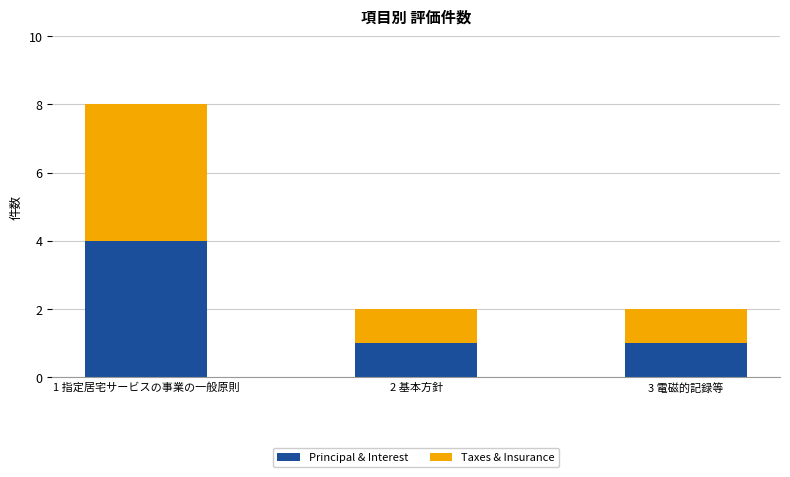

At which category is the sum across all series the highest?

1 指定居宅サービスの事業の一般原則